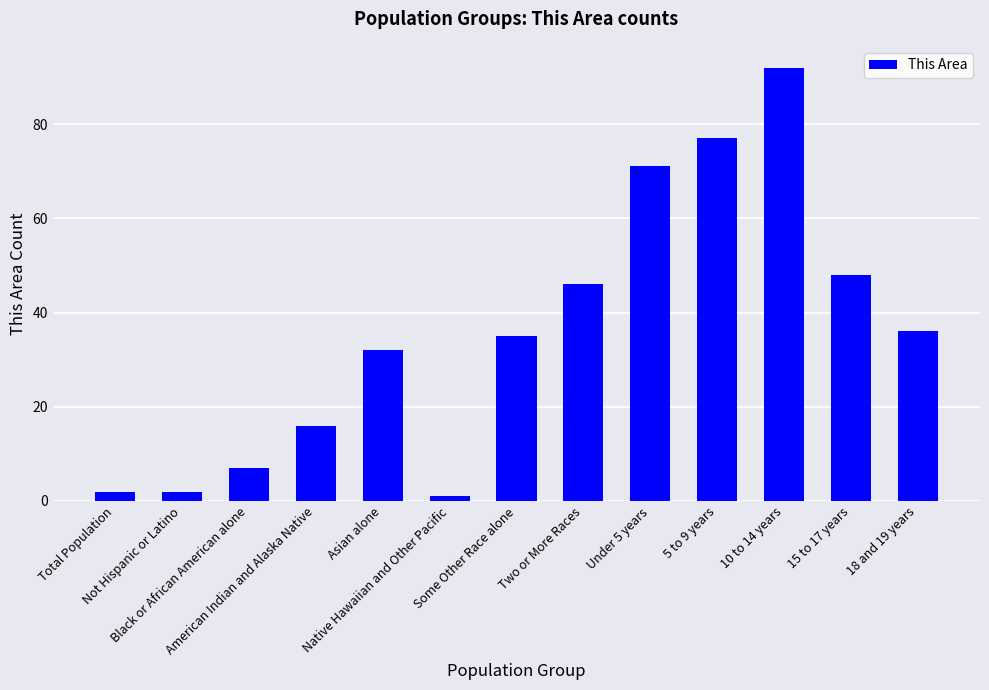

What is the maximum value shown in the chart?

92